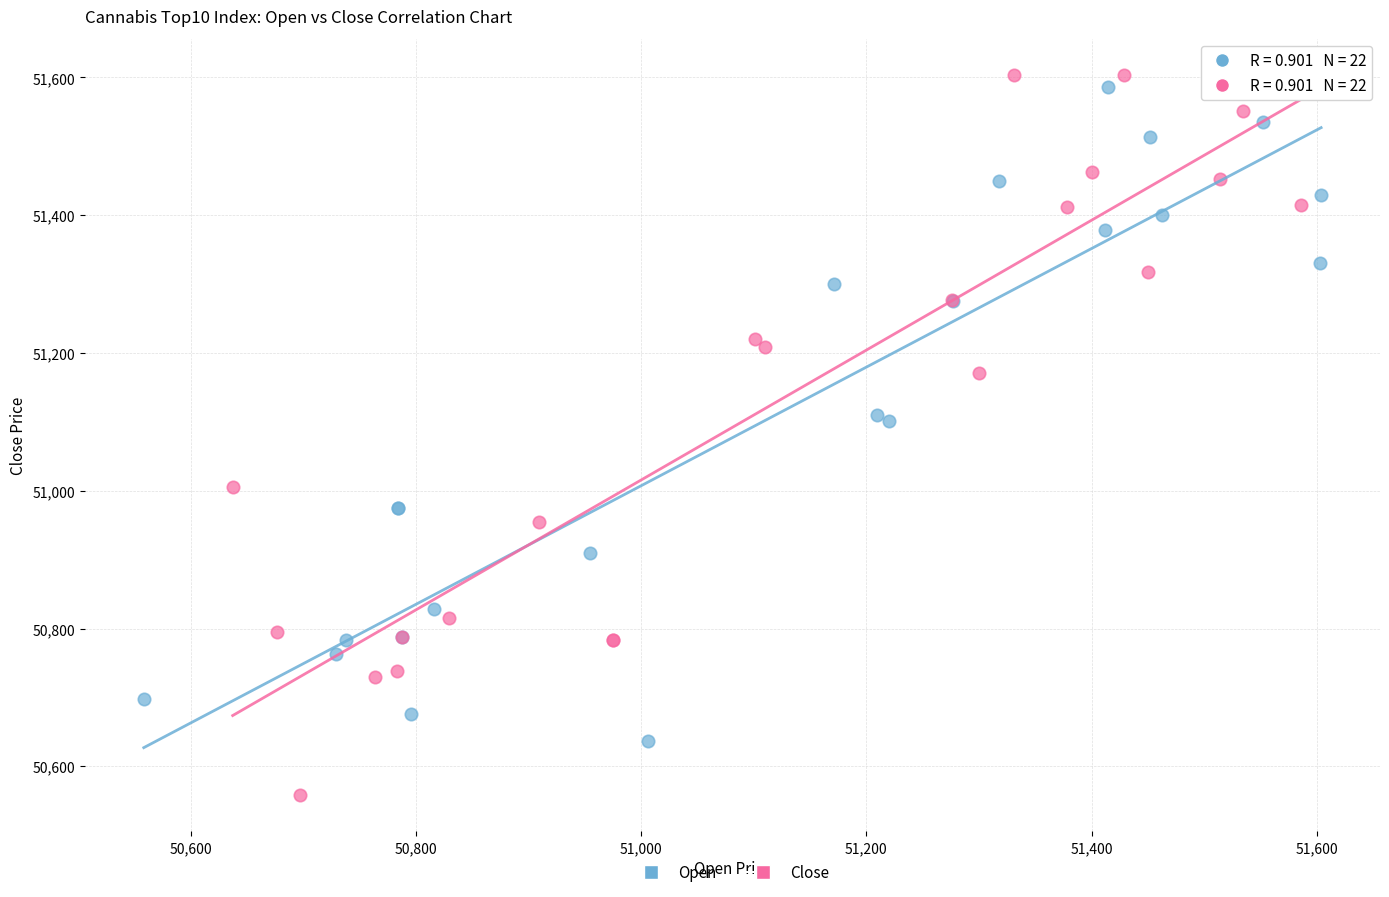

Which series has the largest Y range (max minus min)?

Close